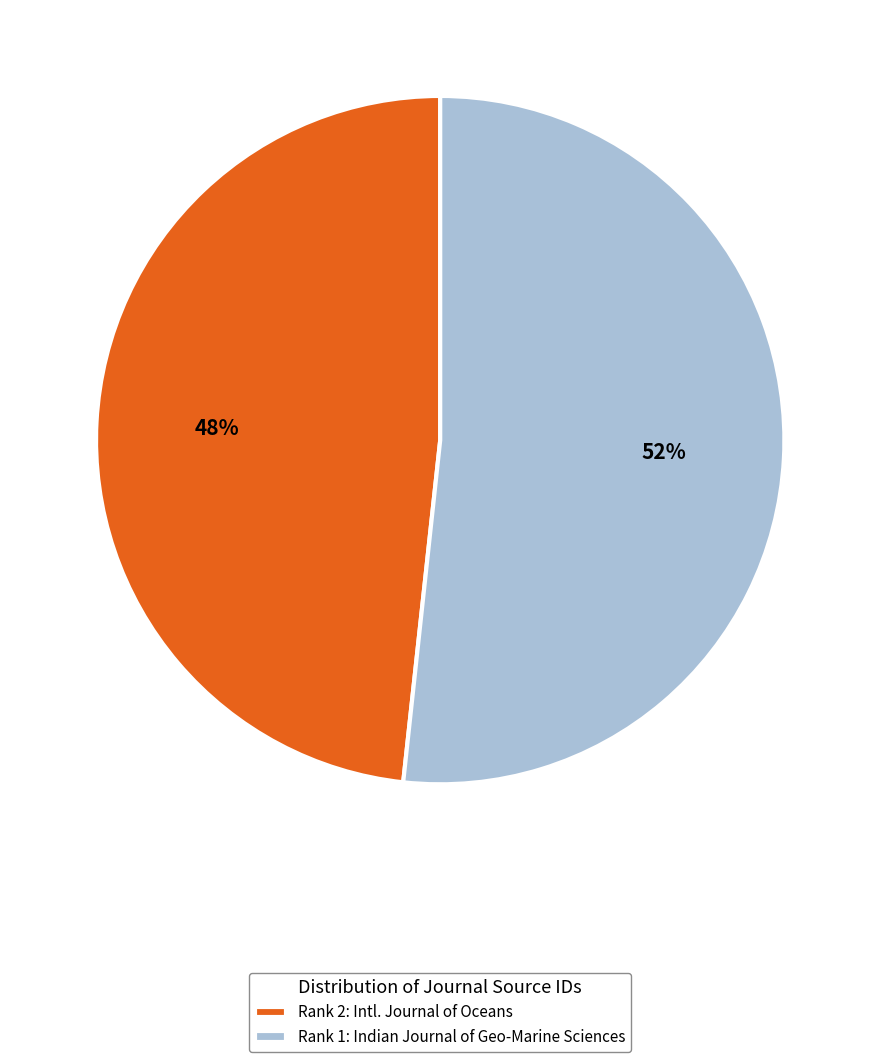

Rank the categories by value from lowest to highest.

Rank 2: Intl. Journal of Oceans, Rank 1: Indian Journal of Geo-Marine Sciences